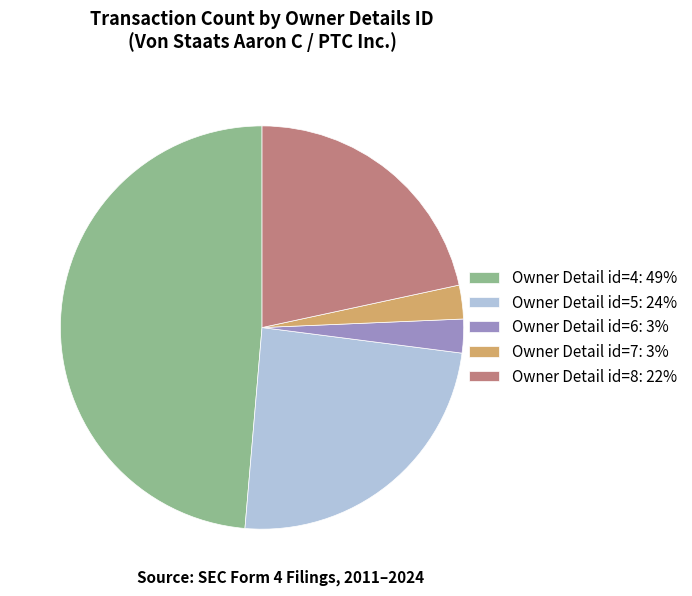

Is there any slice that represents more than half of the pie?

No